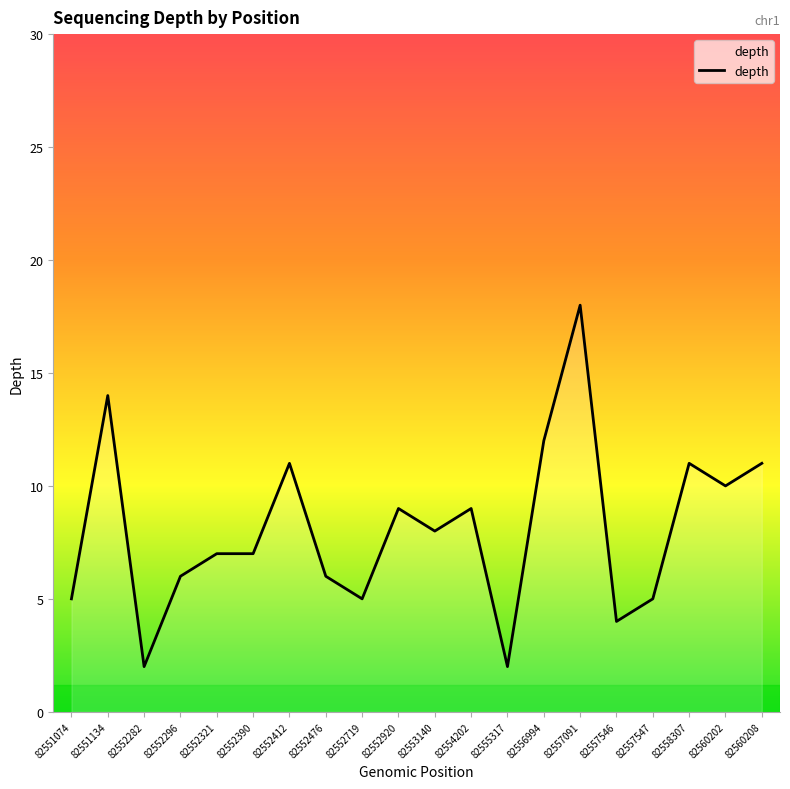

What is the maximum value shown in the chart?

18